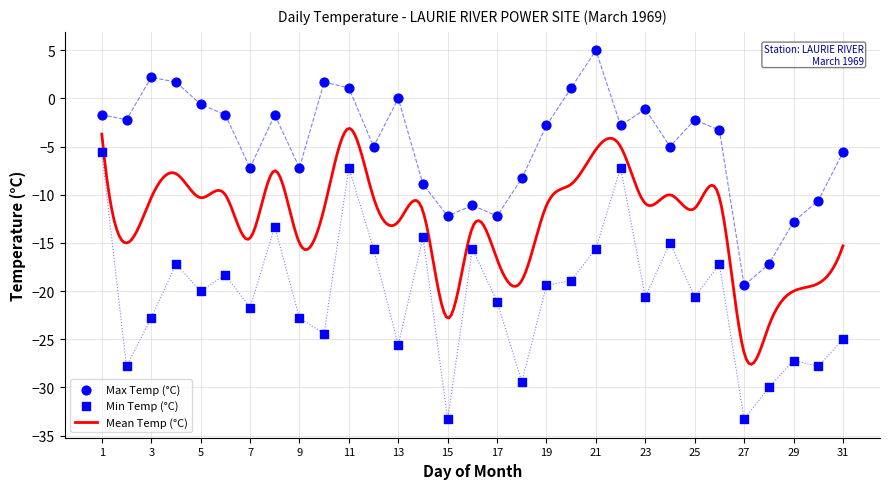

What is the maximum value for Mean Temp (°C)?

-3.1